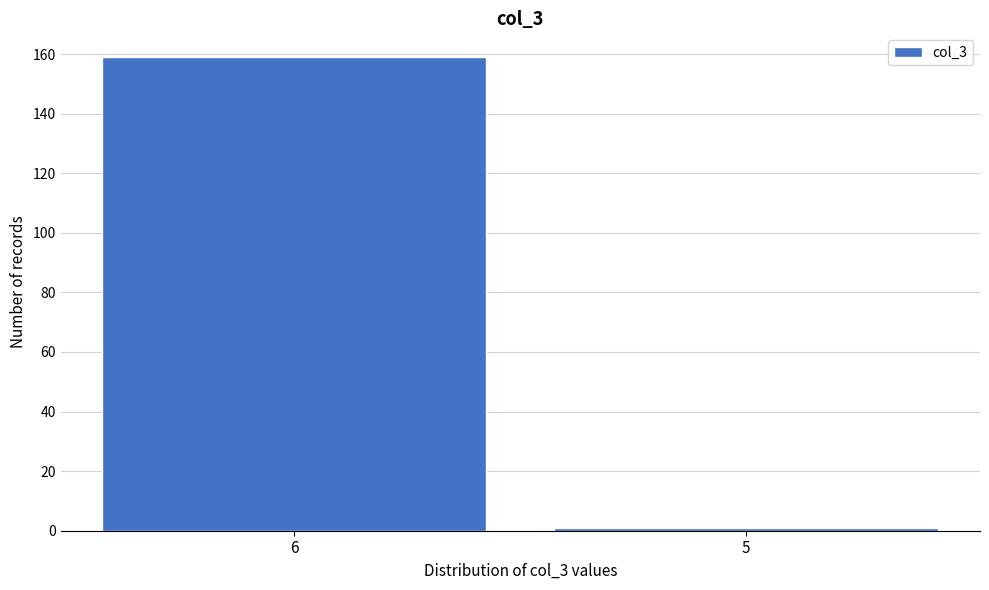

Reading right to left, list all the values displayed in this chart.

5=1	6=159